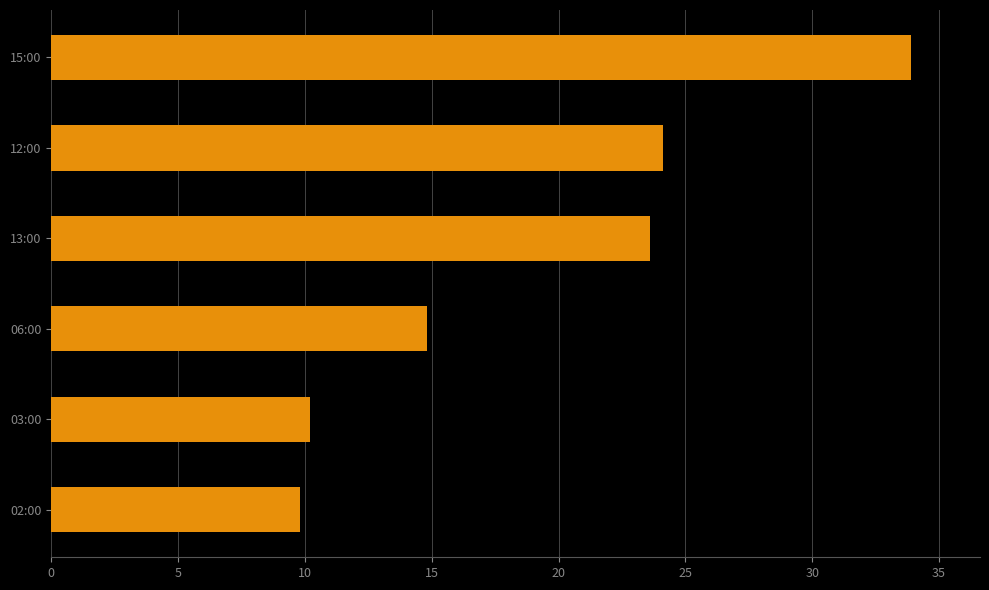

What is the difference between the maximum and minimum values?

24.1